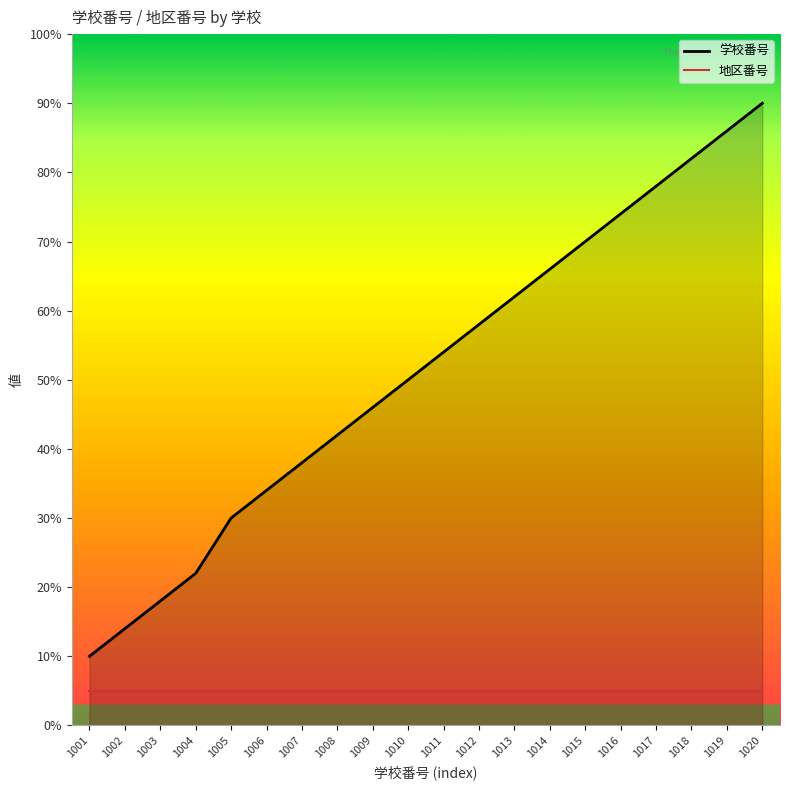

What is the sum of the 地区番号 values at 1018 and 1012?

10.0